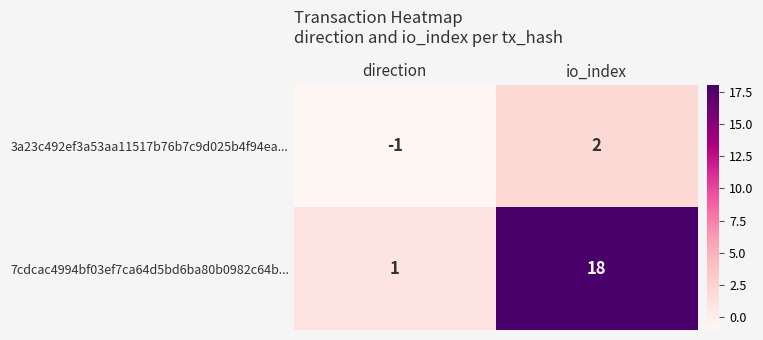

List the series in order of their overall mean, lowest first.

3a23c492ef3a53aa11517b76b7c9d025b4f94ea..., 7cdcac4994bf03ef7ca64d5bd6ba80b0982c64b...